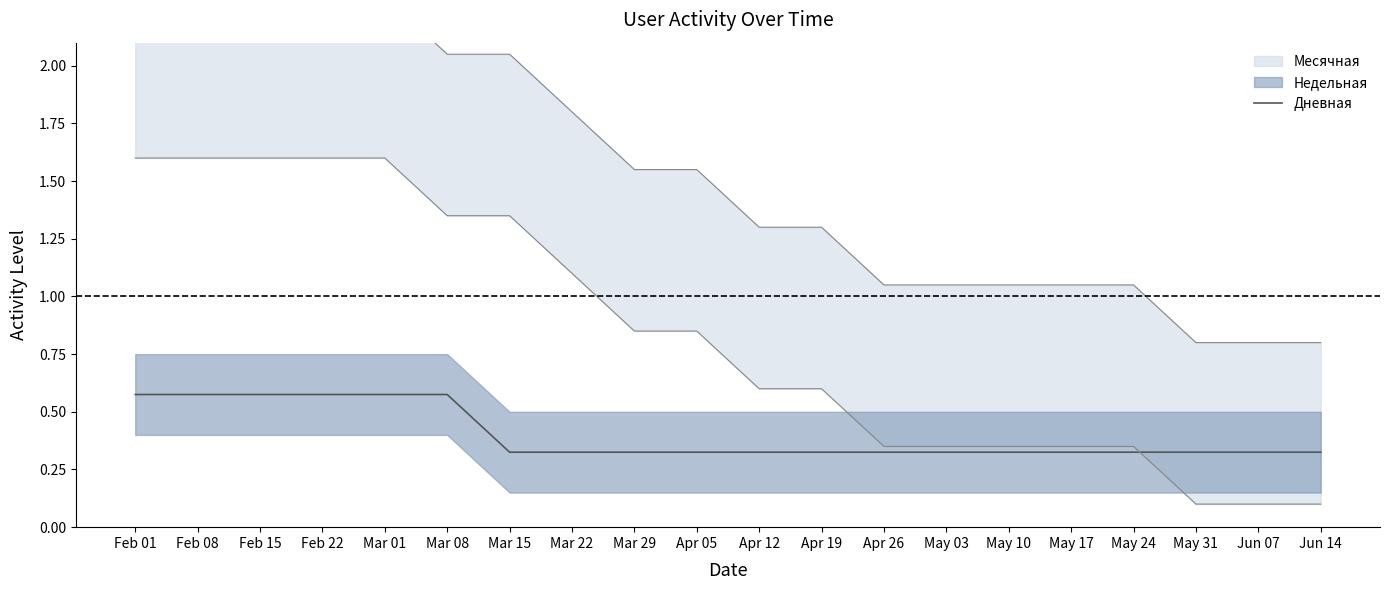

How many values are between 0 and 1?

20